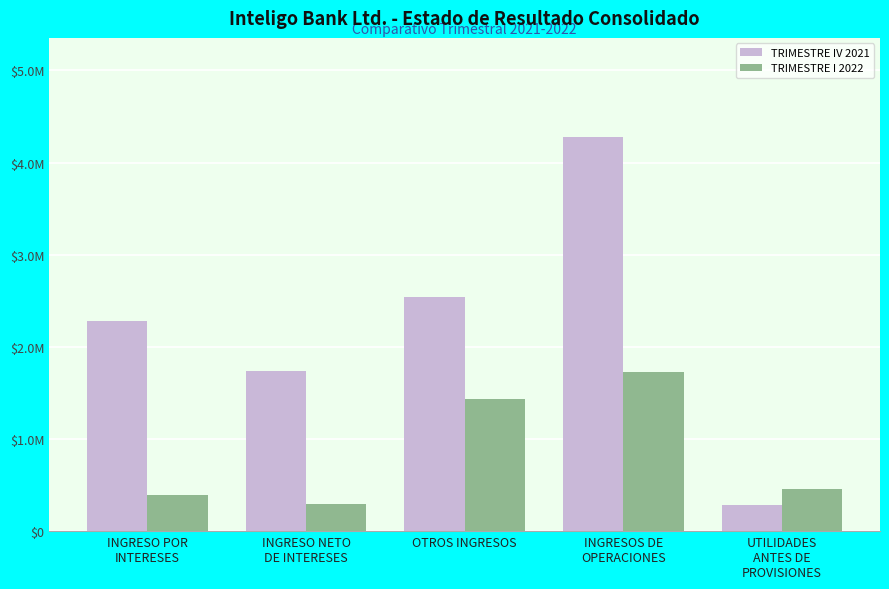

Are the bars horizontal?

No